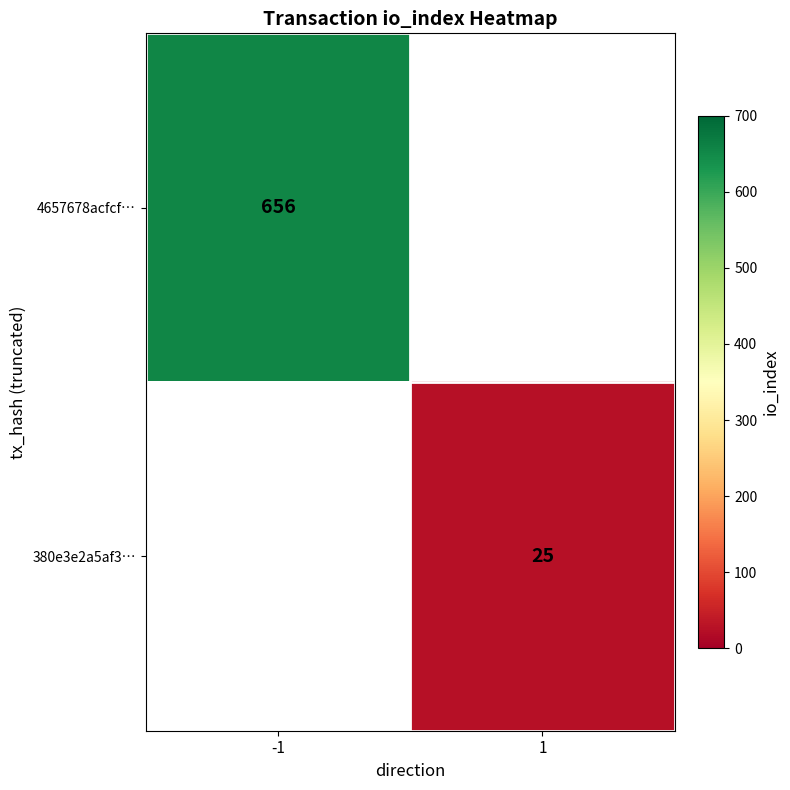

Is it true that 380e3e2a5af3… equals 38 at 1?

False